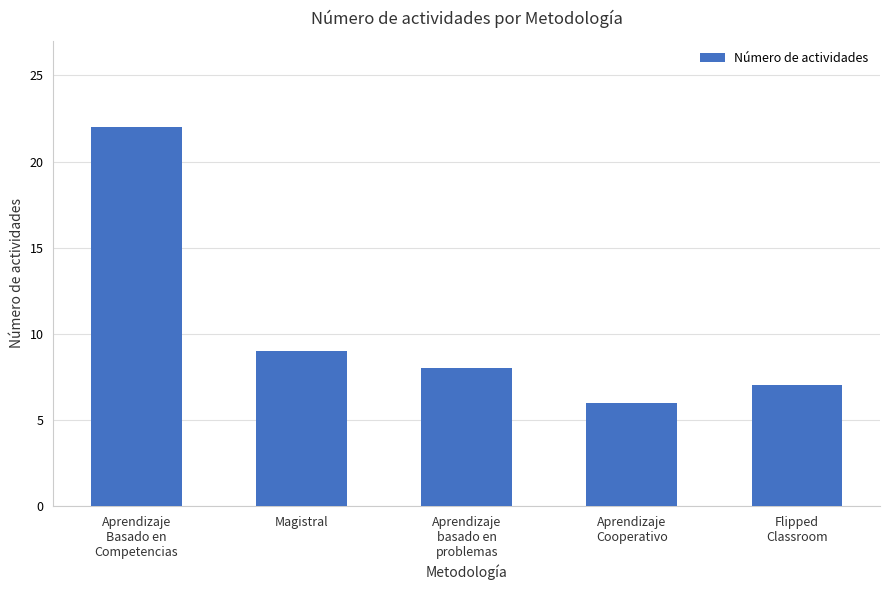

What is the label of the 1st bar from the left?

Aprendizaje
Basado en
Competencias